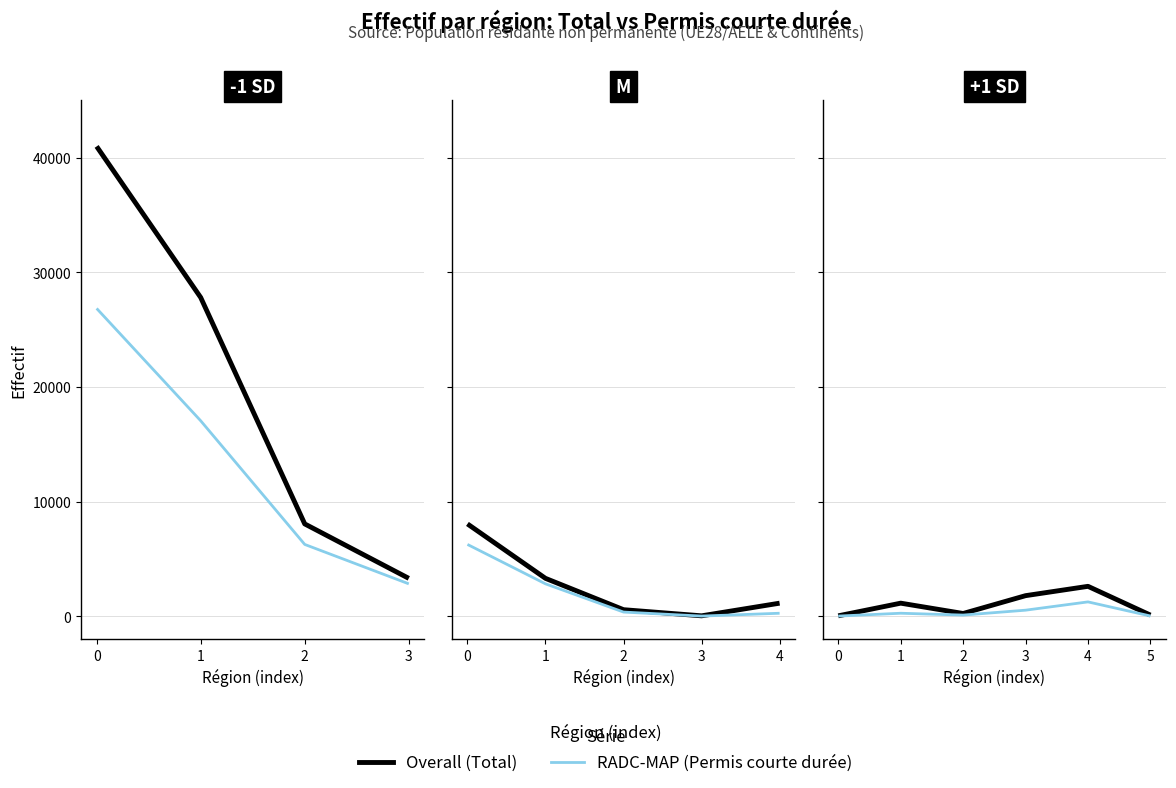

Rank the series by their maximum value, from highest to lowest.

Overall, RADC-MAP